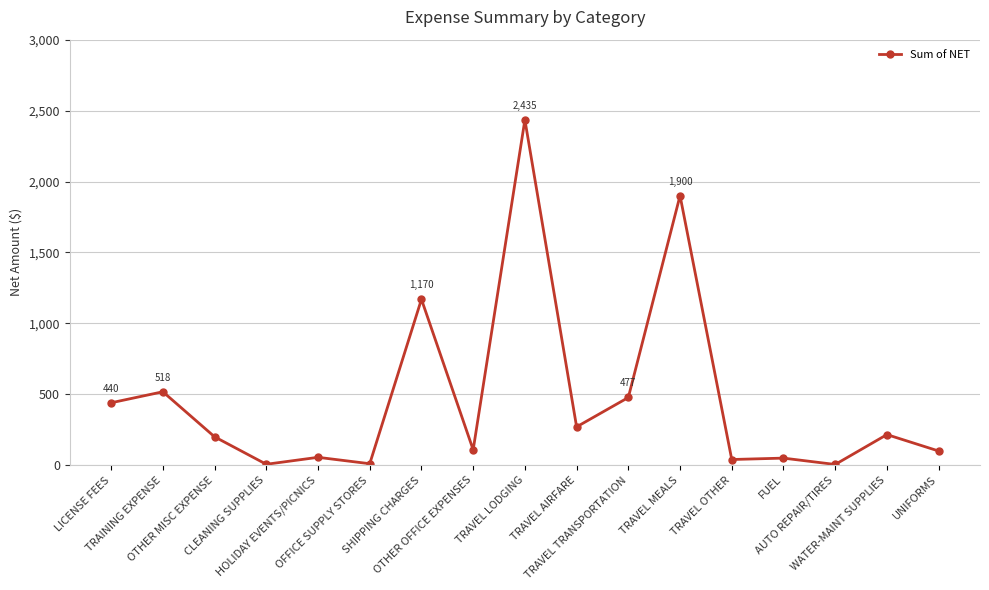

What is the change in value from LICENSE FEES to CLEANING SUPPLIES?

-433.6